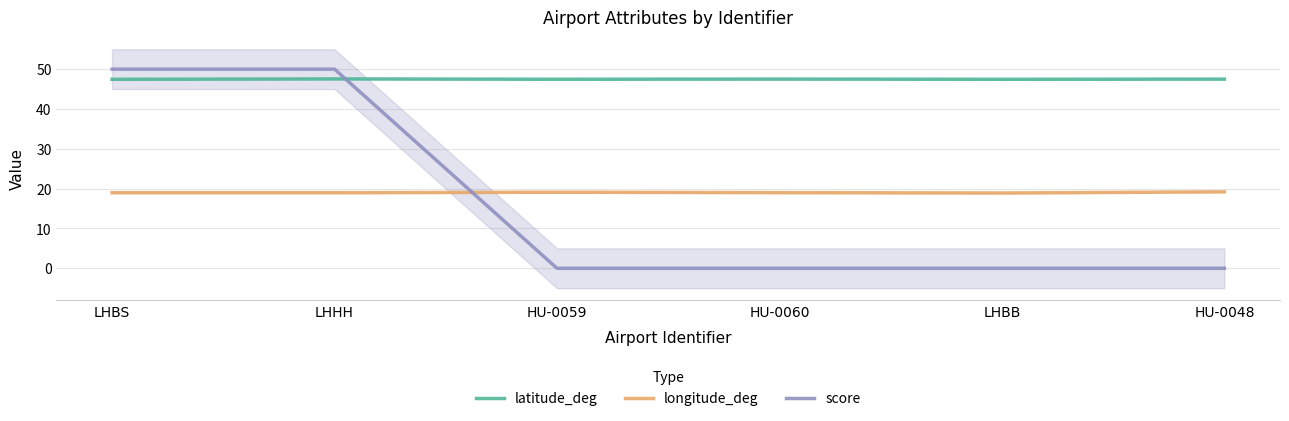

True or false: longitude_deg and latitude_deg intersect in this chart.

False